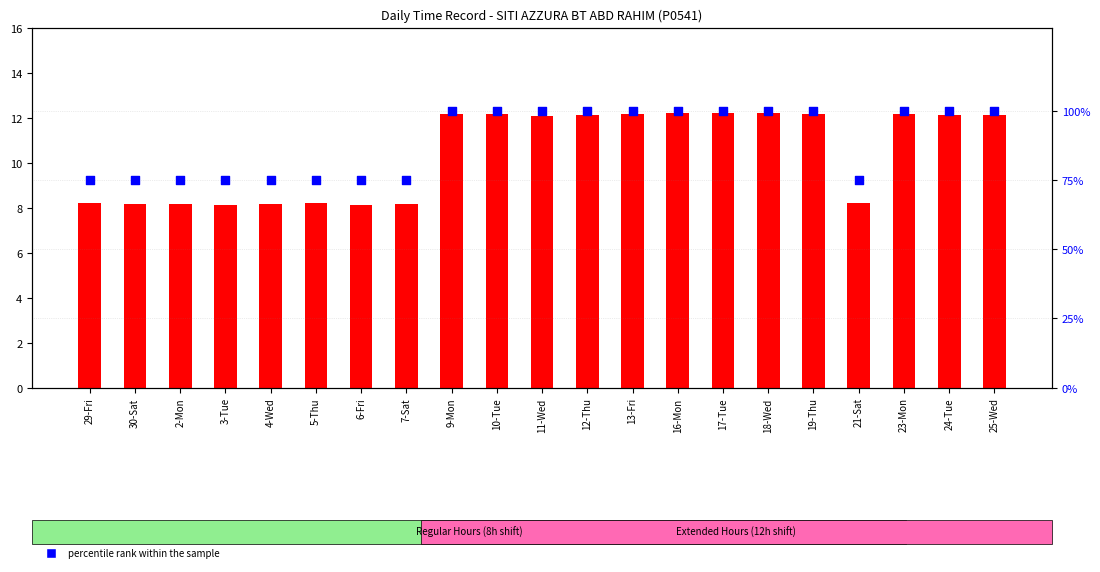

What are all the series names shown in the legend?

count, percentile rank within the sample